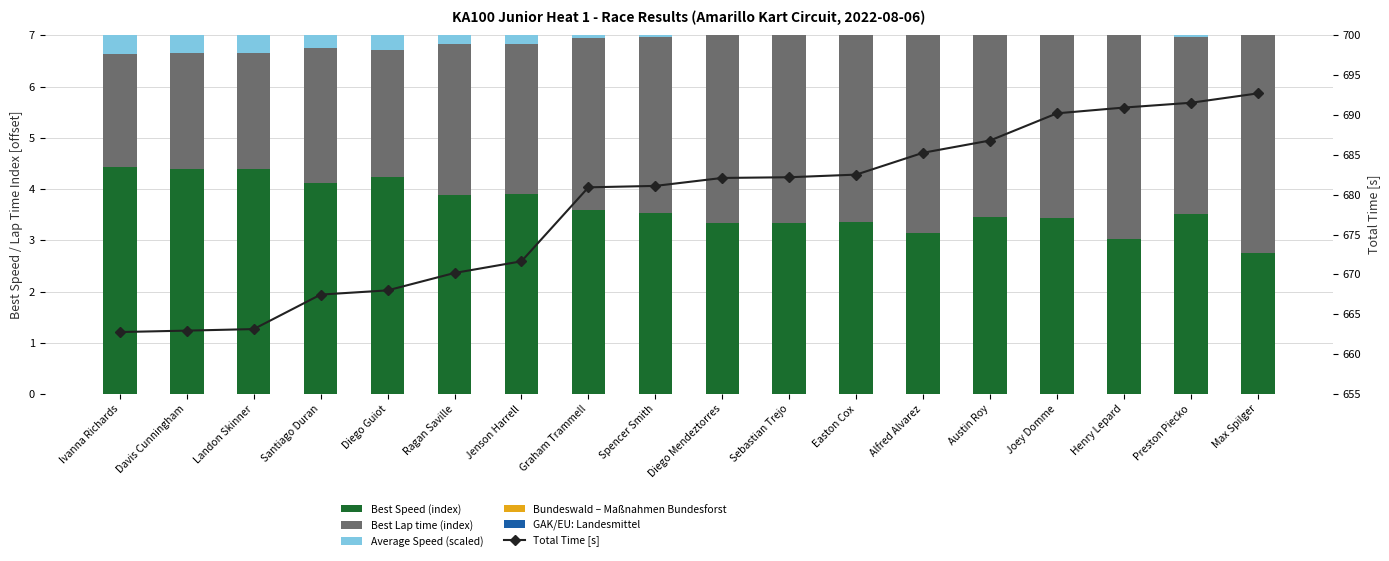

Reading right to left, transcribe all the data shown in this chart.

Best Speed: 2.8	3.5	3.0	3.4	3.5	3.2	3.4	3.3	3.3	3.5	3.6	3.9	3.9	4.2	4.1	4.4	4.4	4.4
Best Lap time (offset): 4.5	3.5	4.1	3.6	3.5	4.0	3.7	3.7	3.7	3.4	3.4	2.9	3.0	2.5	2.6	2.3	2.3	2.2
Avg Speed (scaled): 0.5	0.5	0.5	0.5	0.6	0.6	0.7	0.7	0.7	0.7	0.7	0.9	0.9	1.0	1.0	1.1	1.1	1.1
Bundeswald – indicator: 0.2	0.2	0.2	0.2	0.2	0.2	0.2	0.2	0.2	0.2	0.2	0.2	0.2	0.2	0.2	0.2	0.2	0.2
GAK/EU: Landesmittel: 0.1	0.1	0.1	0.1	0.1	0.1	0.1	0.1	0.1	0.1	0.1	0.1	0.1	0.1	0.1	0.1	0.1	0.1
Total Time [s]: 692.7	691.6	691.0	690.2	686.8	685.3	682.5	682.2	682.1	681.1	680.9	671.7	670.2	668.0	667.5	663.1	663.0	662.8